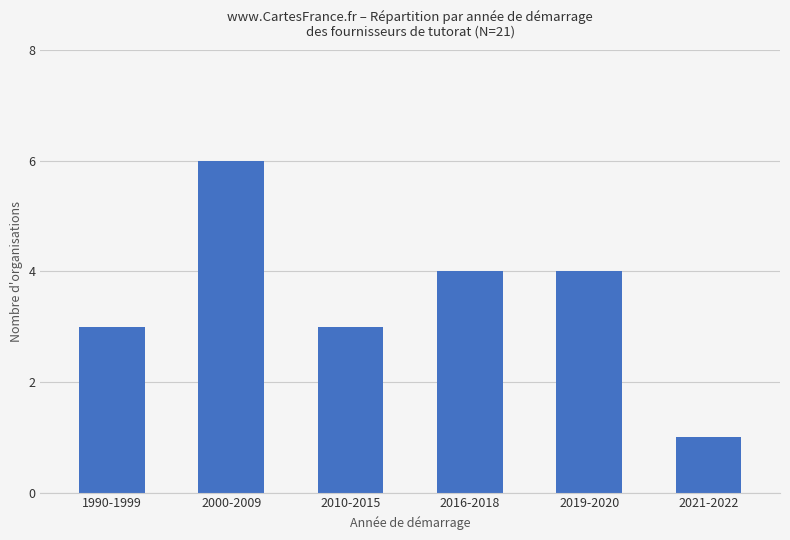

Reading right to left, transcribe all the data shown in this chart.

1	4	4	3	6	3